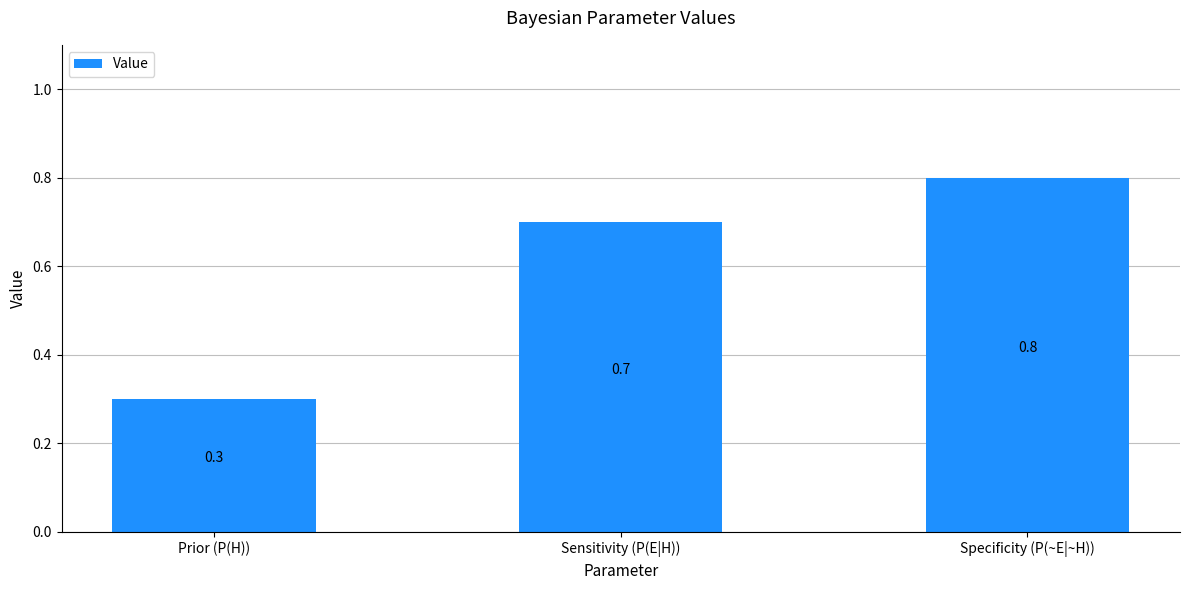

At which category does the chart reach its minimum across all series?

Prior (P(H))